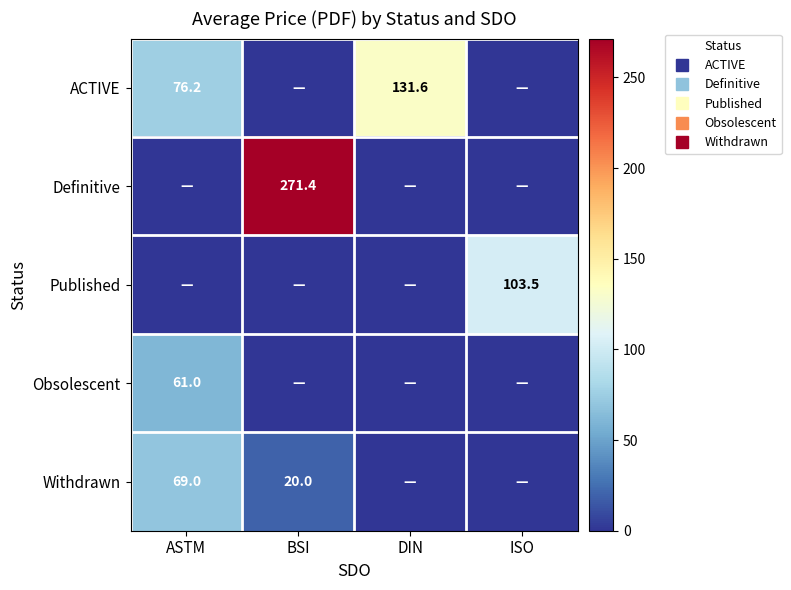

Which series has the largest total across all categories?

Definitive